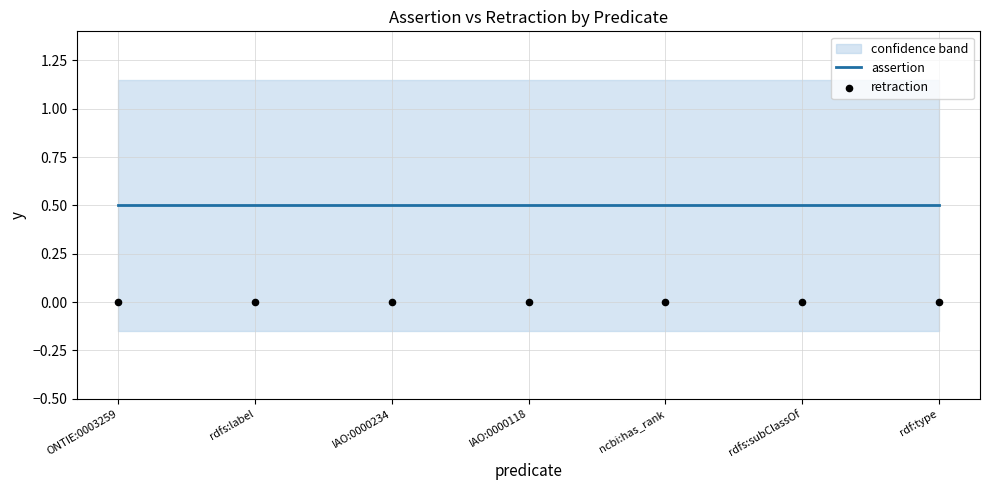

Which series reaches the minimum Y coordinate?

retraction